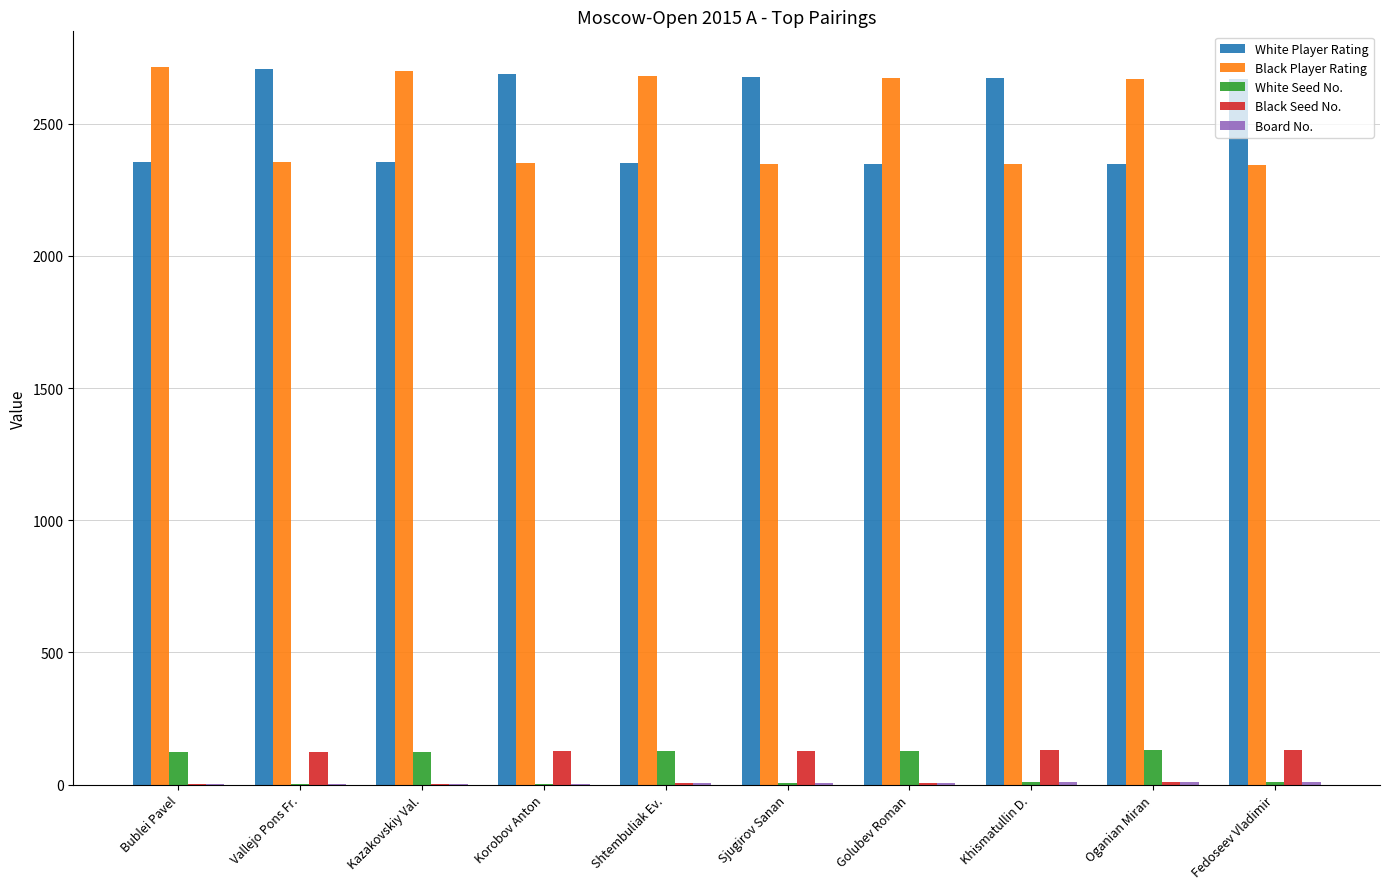

What is the maximum value for White Player Rating?

2706